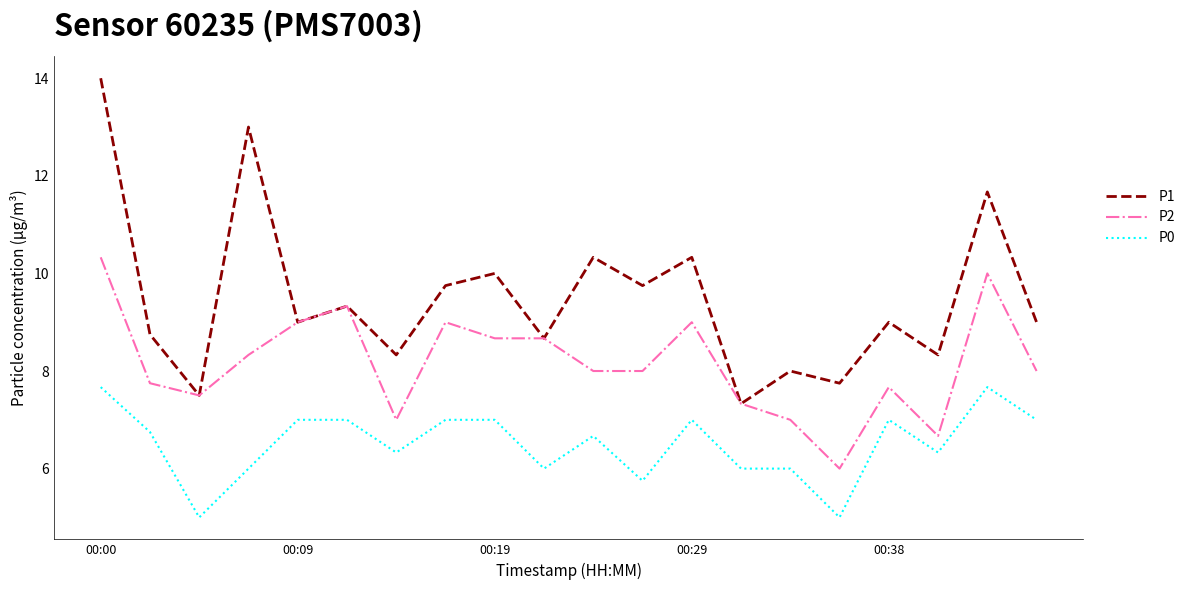

List the series in order of their peak value, highest first.

P1, P2, P0